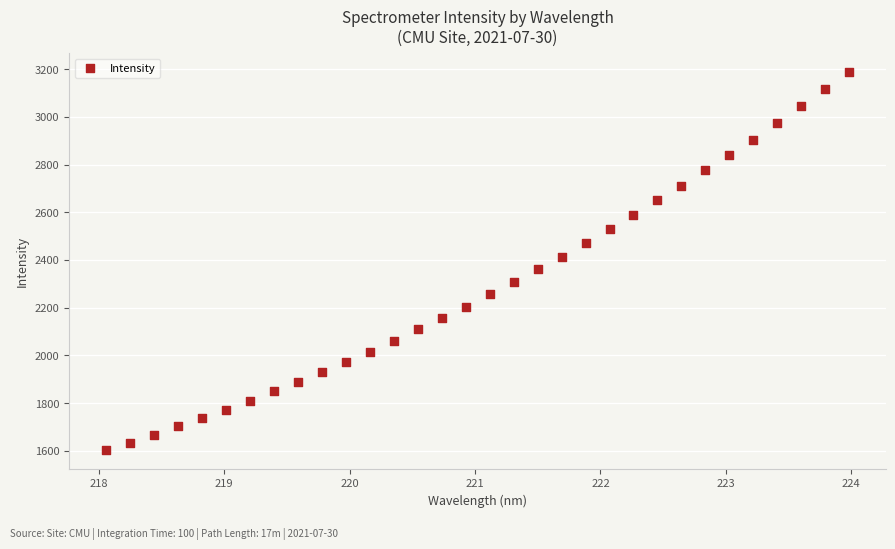

What is the range of Y values (max minus min)?

1583.5